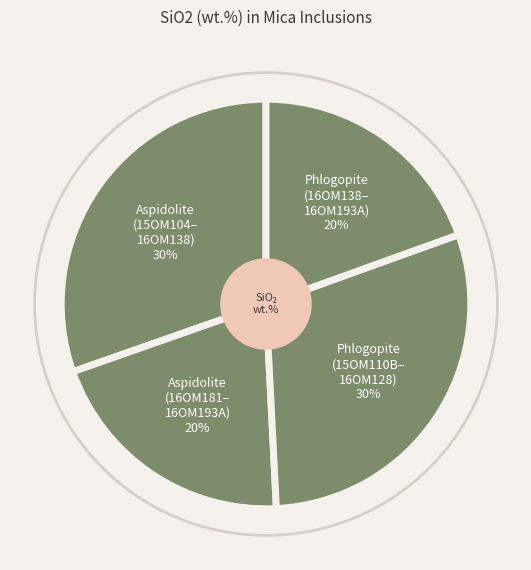

Which category has the smallest portion of the pie?

16OM193A
(phlogopite)